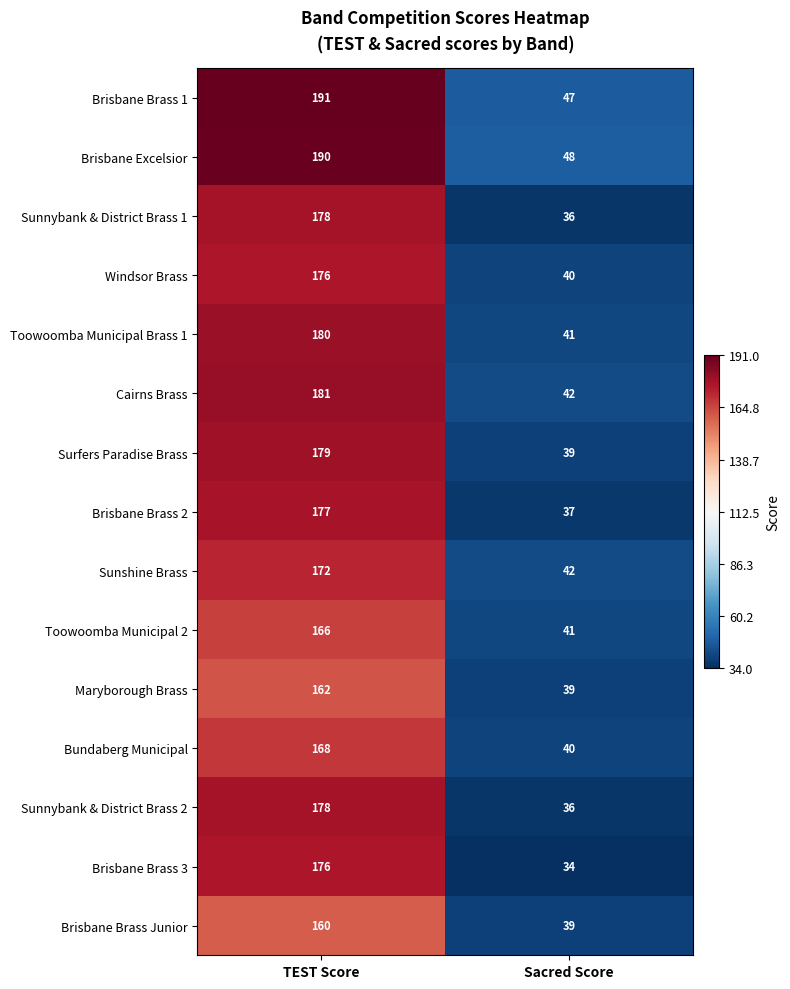

What is the sum of the Brisbane Brass 2 values at TEST Score and Sacred Score?

214